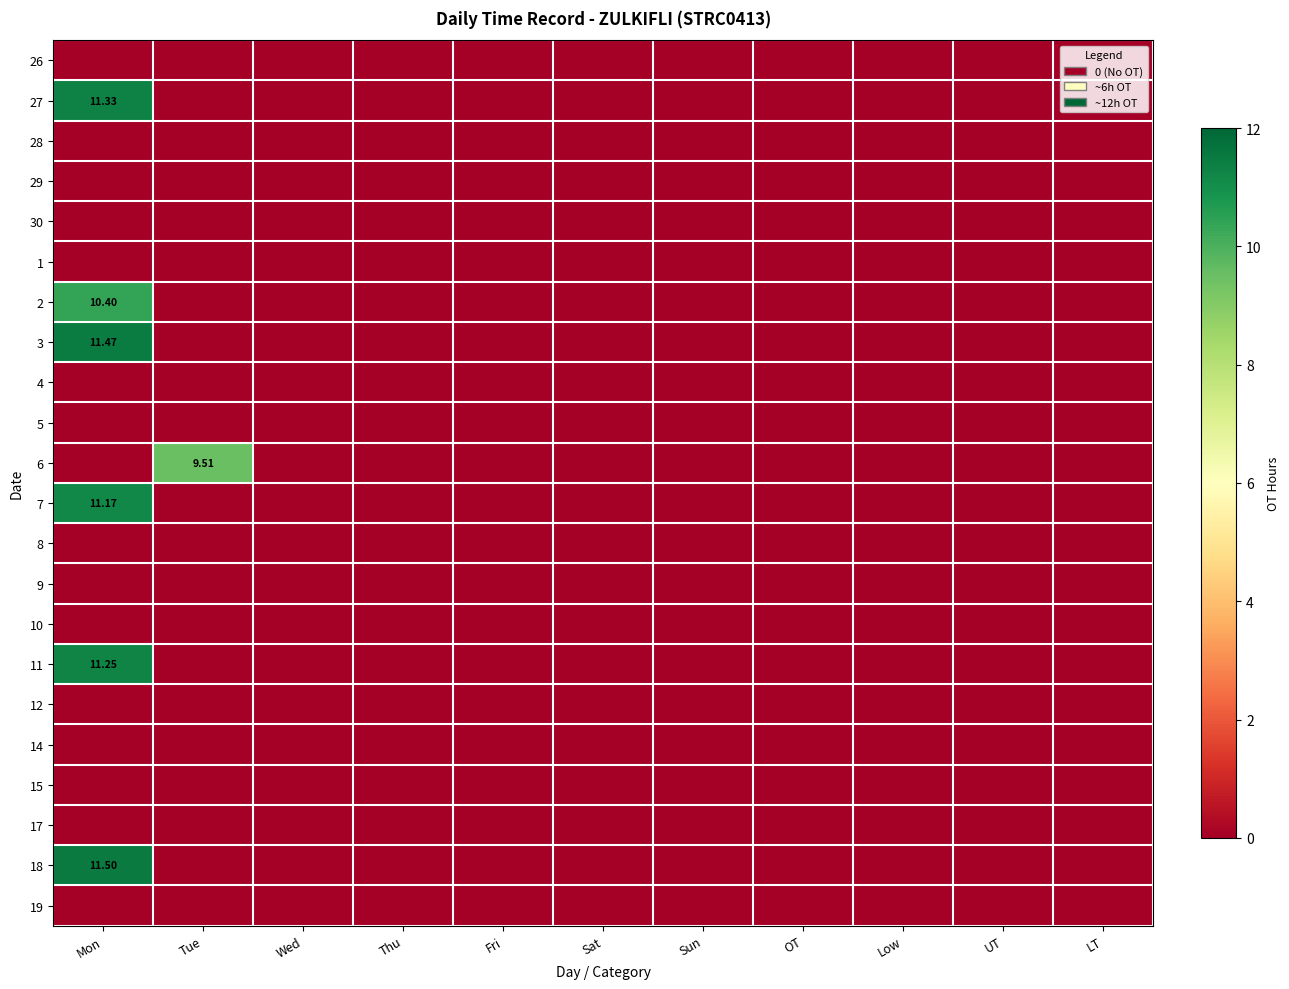

List the series in order of their peak value, highest first.

18, 3, 27, 11, 7, 2, 6, 26, 28, 29, 30, 1, 4, 5, 8, 9, 10, 12, 14, 15, 17, 19